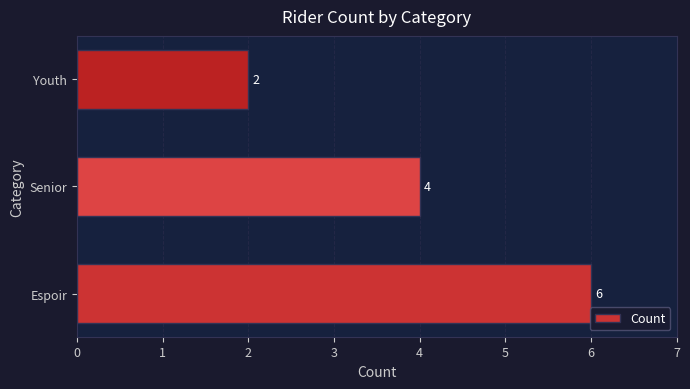

Is it true that the value at Senior is 2?

False